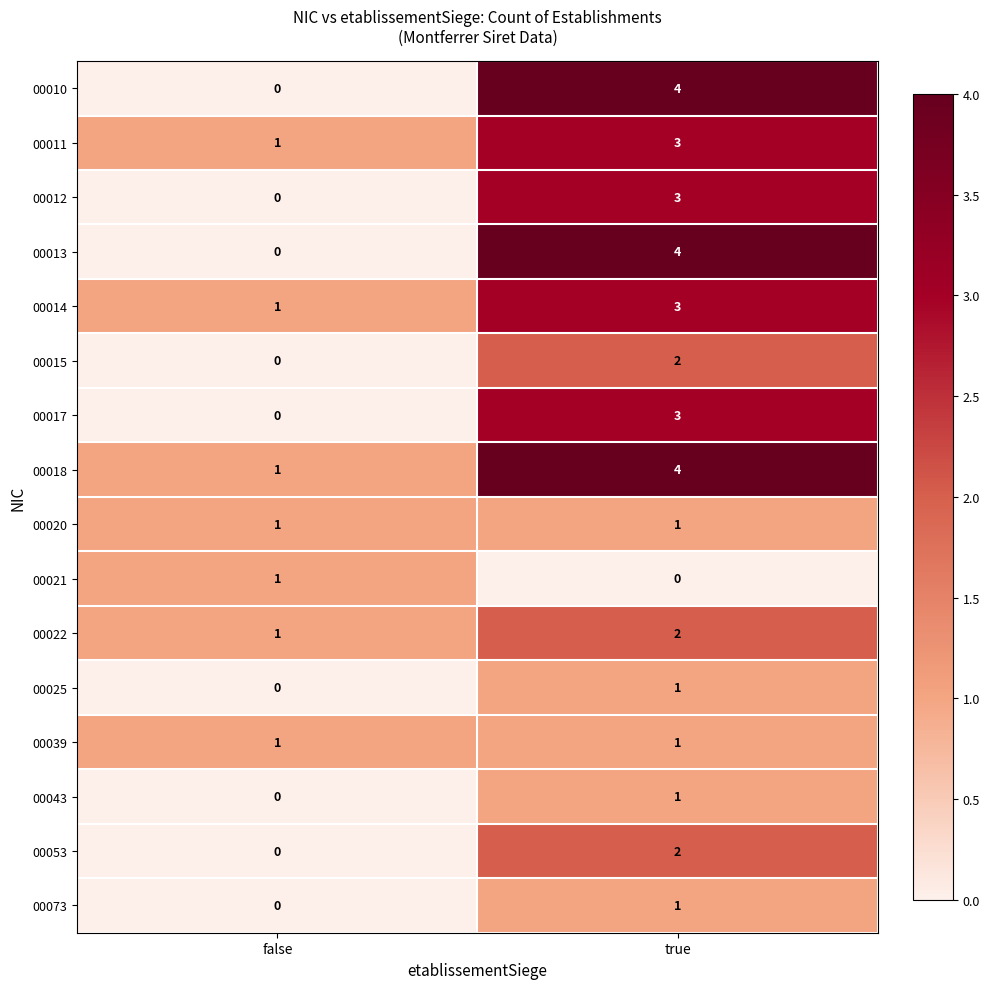

What is the difference between the highest and lowest values at true?

4